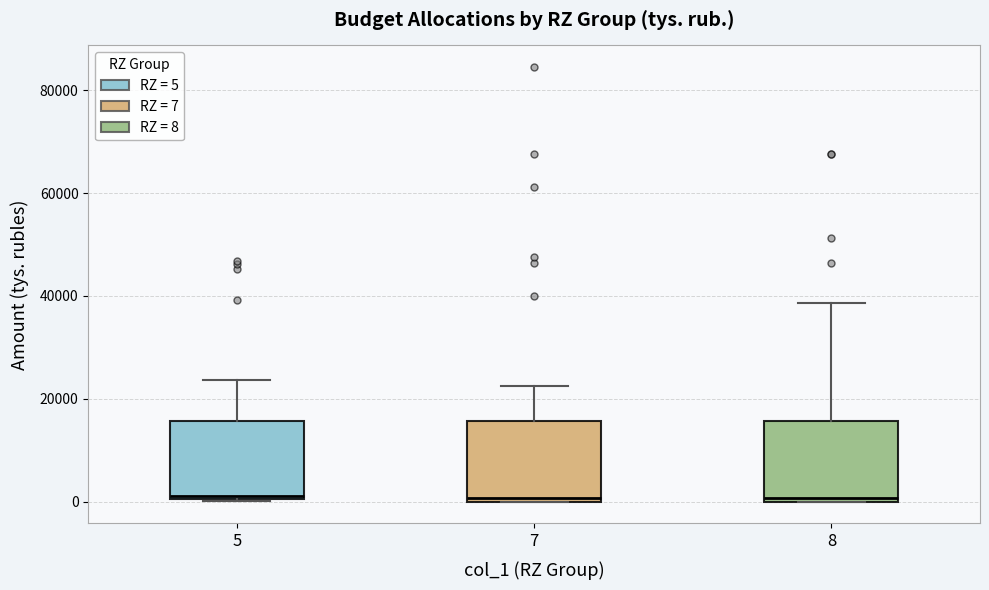

Reading left to right, read every box against the y-axis: the position of its median line, the range the box covers, and the ends of its whiskers. The values are not printed on the chart, so give them approximately, as read against the axis.

5: median 2000, box 0 to 16000, whiskers 0 to 24000
7: median 0 (just above the box's lower edge), box 0 to 16000, whiskers 0 to 22000
8: median 0 (just above the box's lower edge), box 0 to 16000, whiskers 0 to 38000